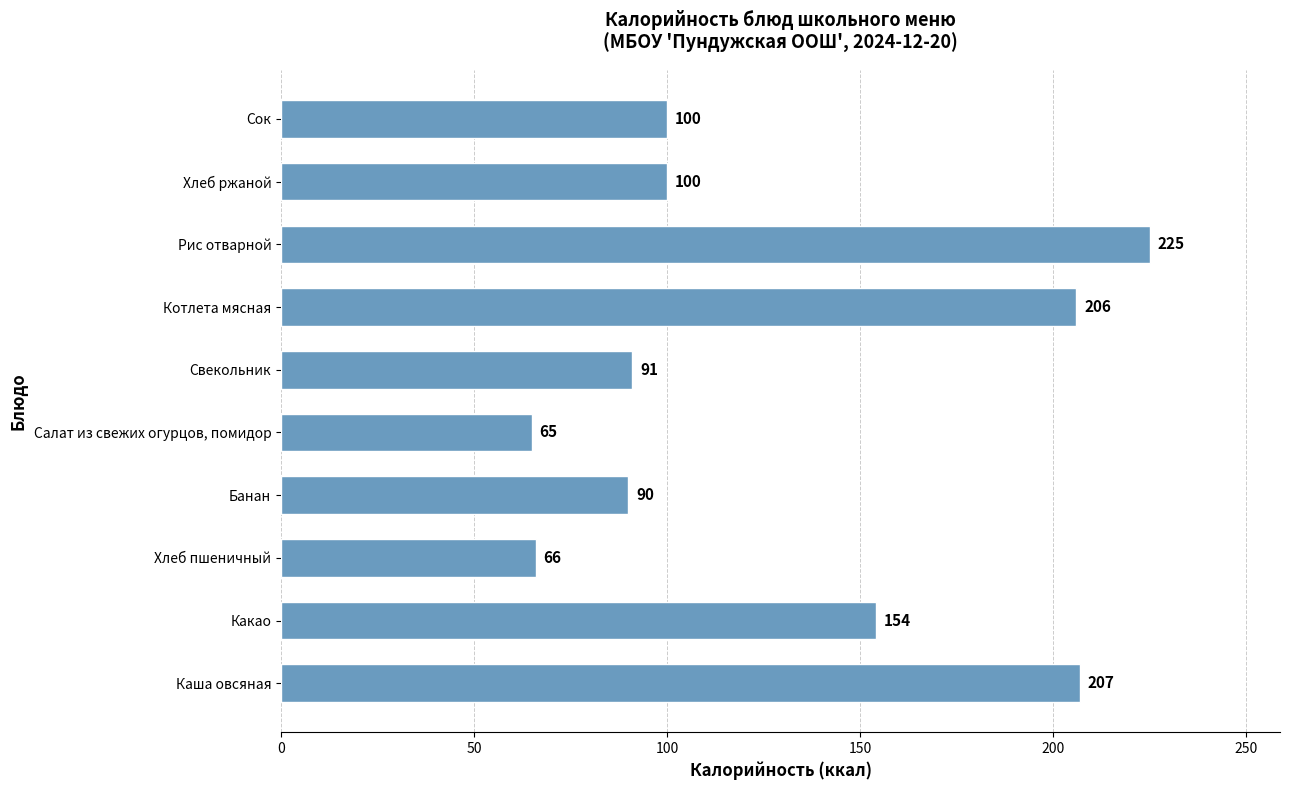

How many series are shown in this chart?

1